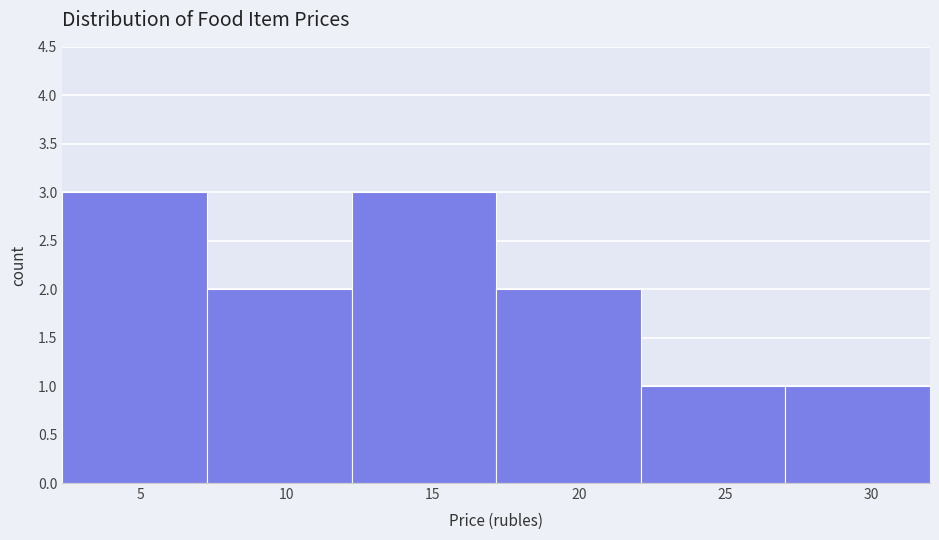

How tall is the bar that spans 17.0 to 22.0 on the x-axis? Neither the bar edges nor the heights are printed on the chart, so give them approximately, as read against the axes.

2